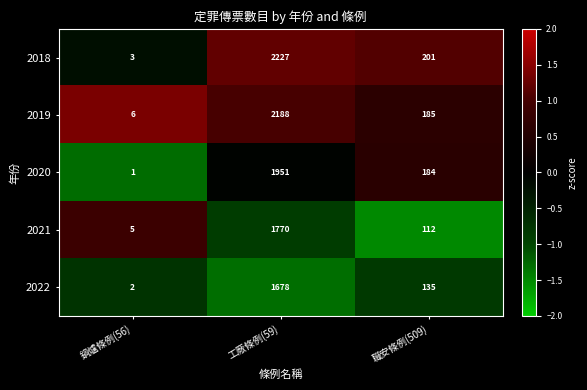

Which series has the largest total across all categories?

2018